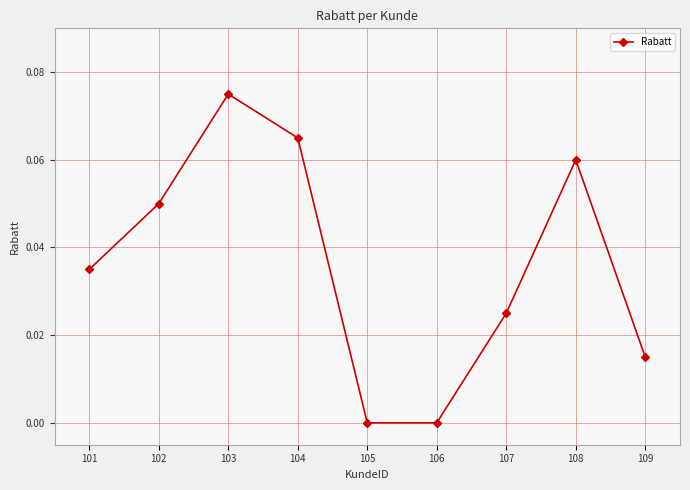

How many interior local peaks (higher than both neighbors) does the data have?

2